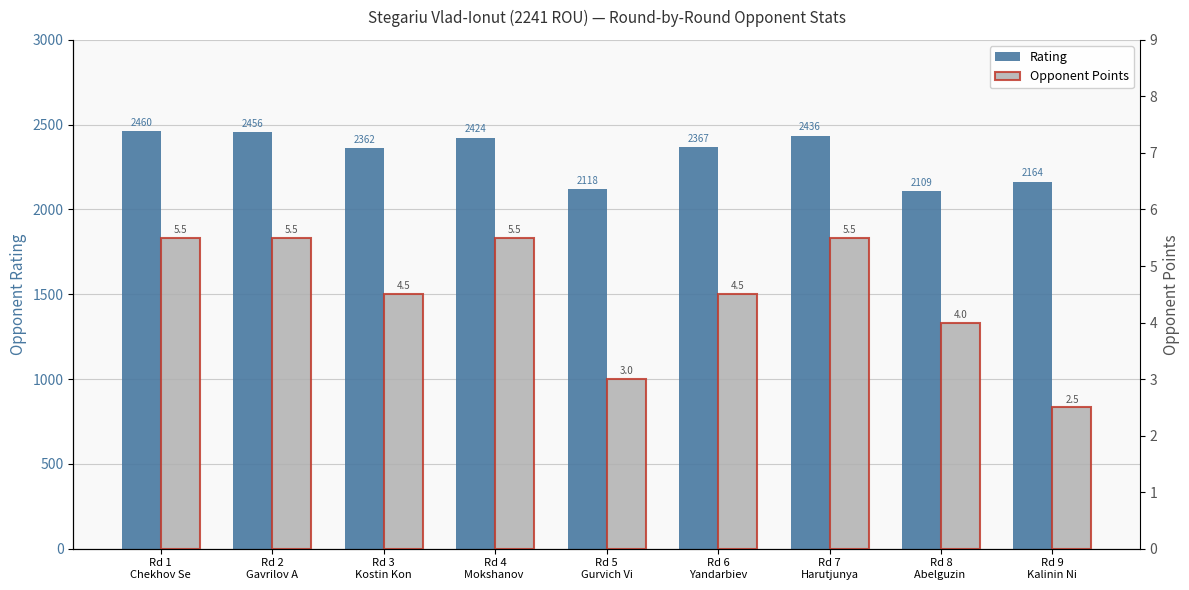

Between Rd 2
Gavrilov A and Rd 7
Harutjunya, which series saw the biggest shift?

Rating